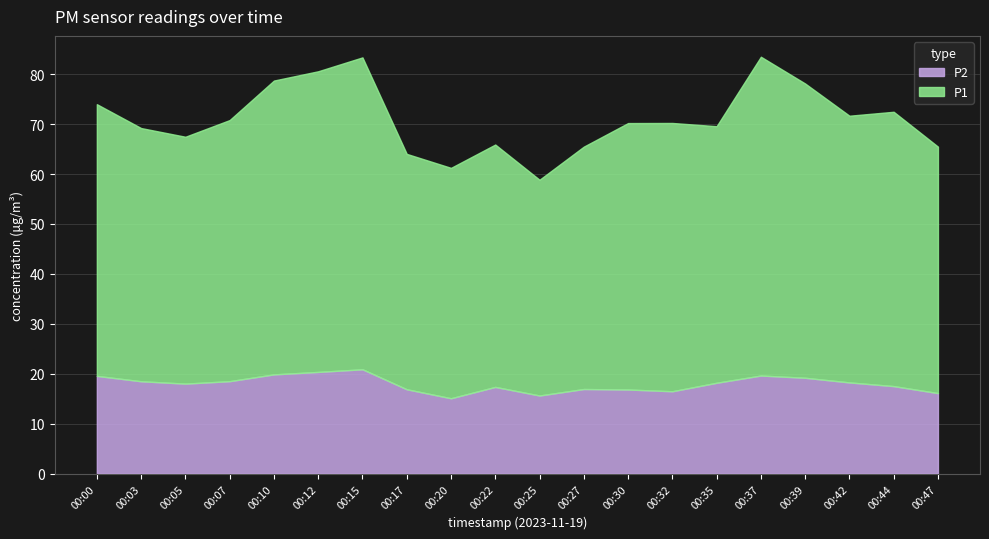

Reading right to left, extract all data points from this chart.

P1: 49.4	54.9	53.4	58.9	63.8	51.4	53.7	53.4	48.5	43.2	48.5	46.1	47.1	62.5	60.2	58.8	52.3	49.4	50.7	54.4
P2: 16.1	17.5	18.3	19.2	19.6	18.2	16.5	16.9	16.9	15.7	17.4	15.1	16.9	20.9	20.4	19.9	18.5	18.0	18.5	19.6